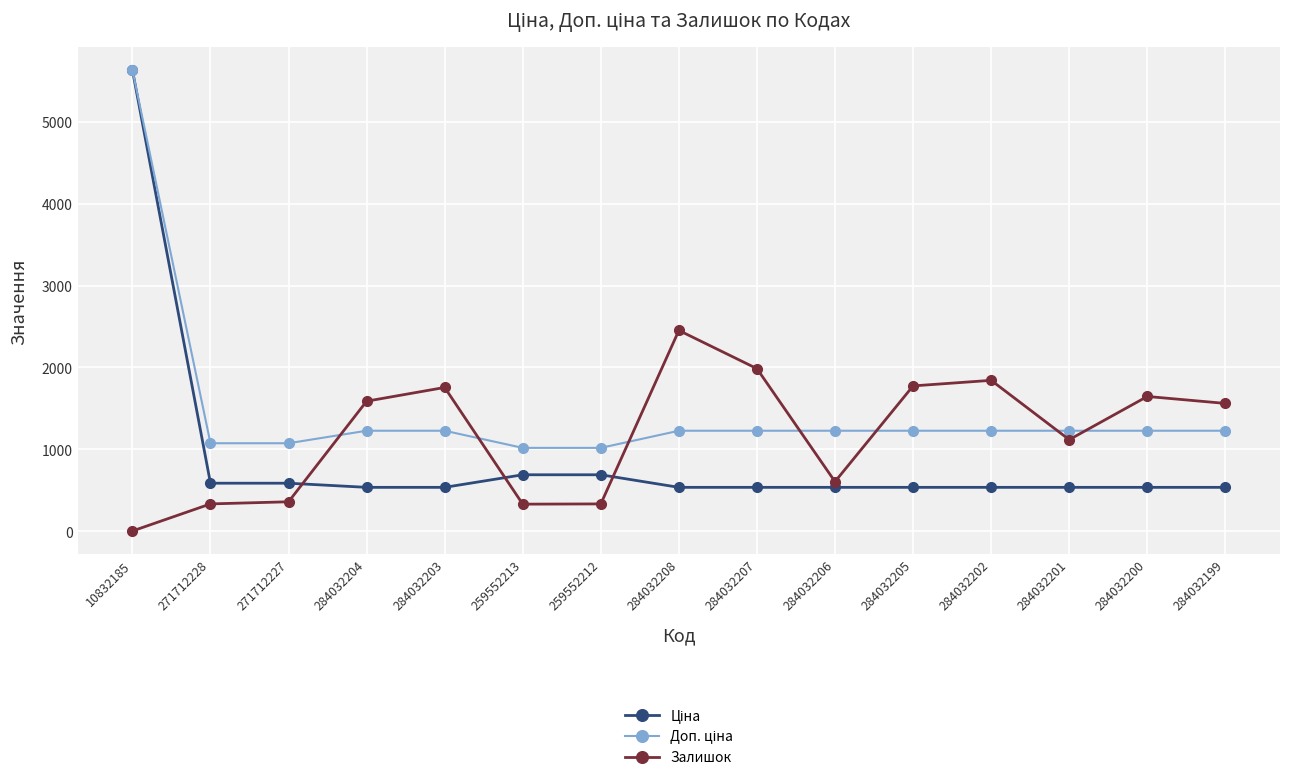

How many data points does each series have?

15